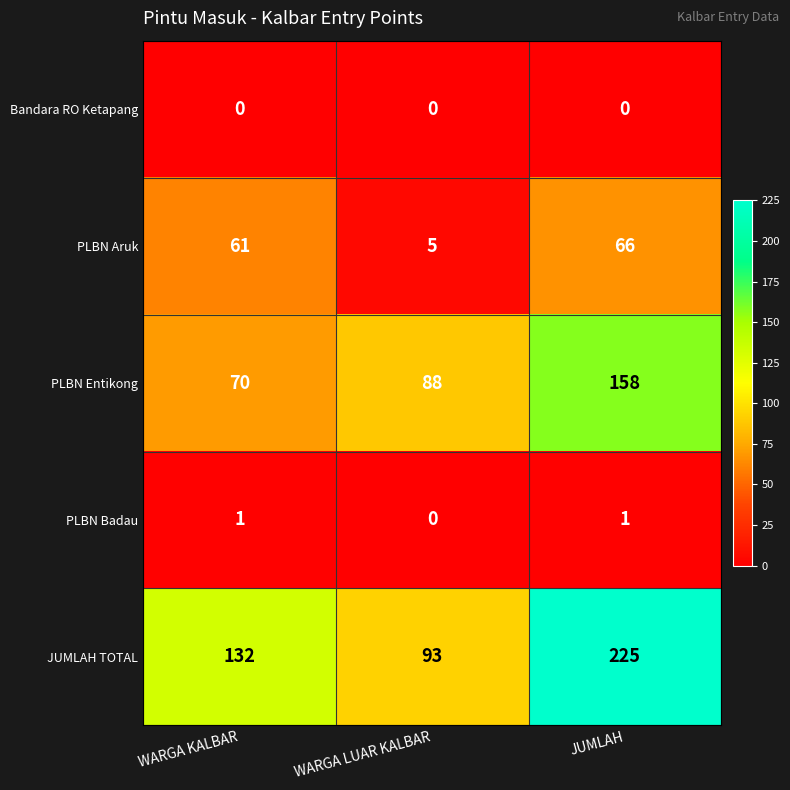

List the series in order of their peak value, lowest first.

Bandara RO Ketapang, PLBN Badau, PLBN Aruk, PLBN Entikong, JUMLAH TOTAL